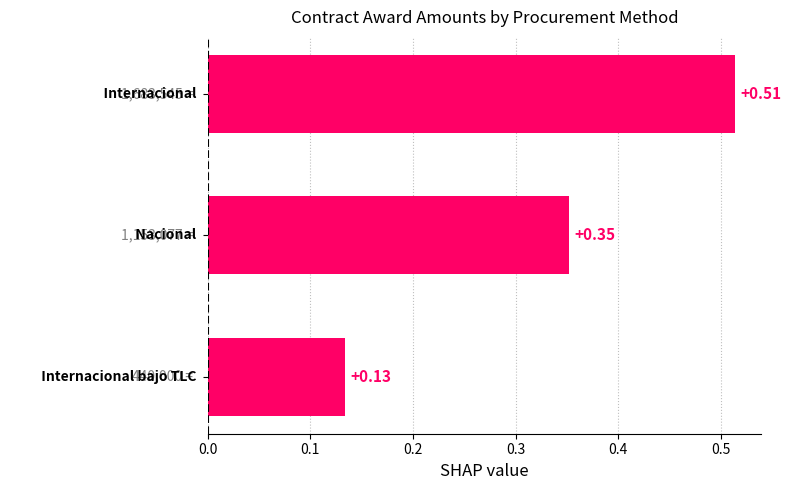

What is the sum of all values?

1.0